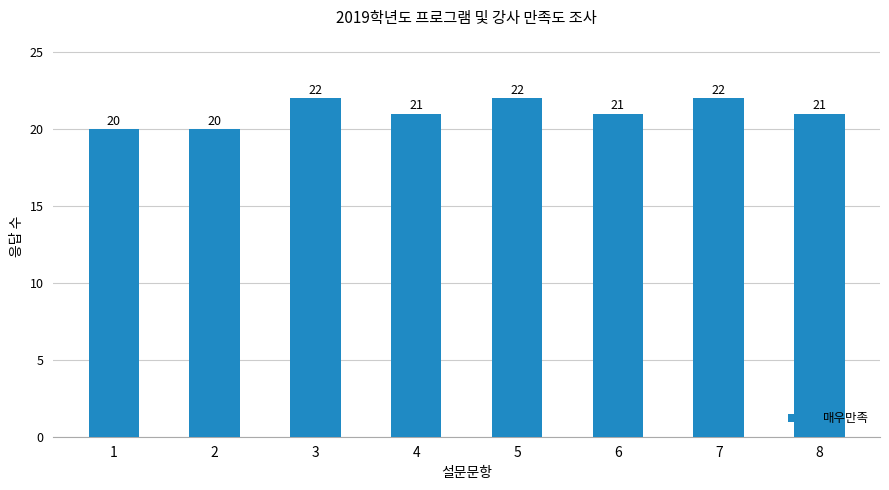

Read the value at 7.

22